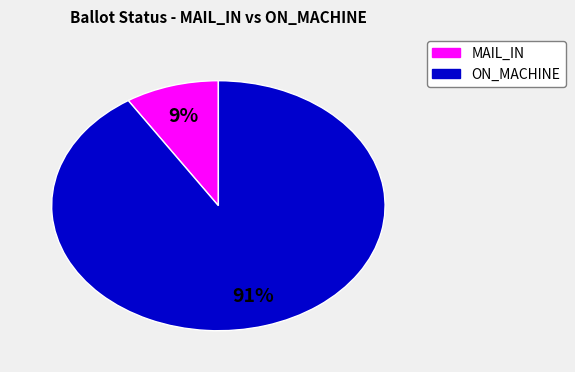

What is the smallest slice in the pie chart?

MAIL_IN